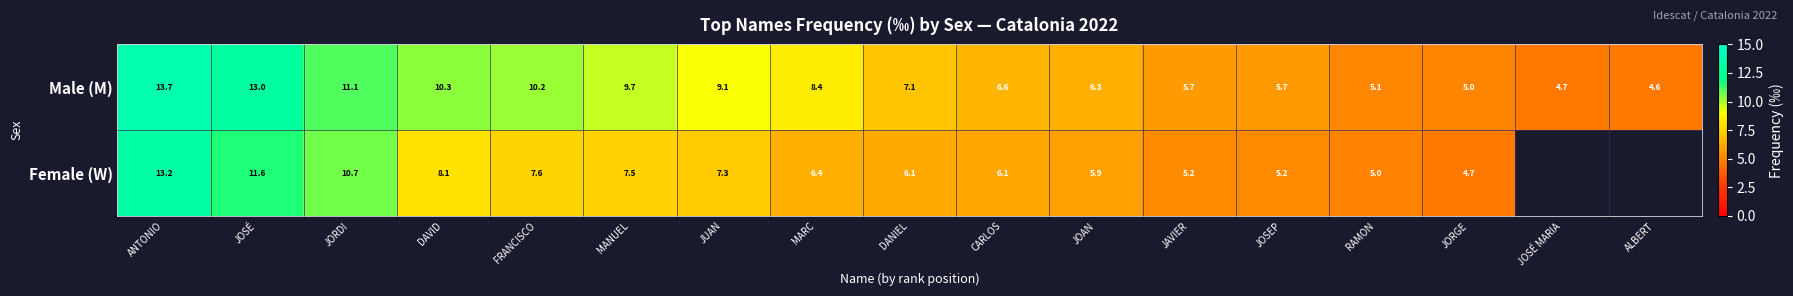

At which category is the sum across all series the highest?

ANTONIO